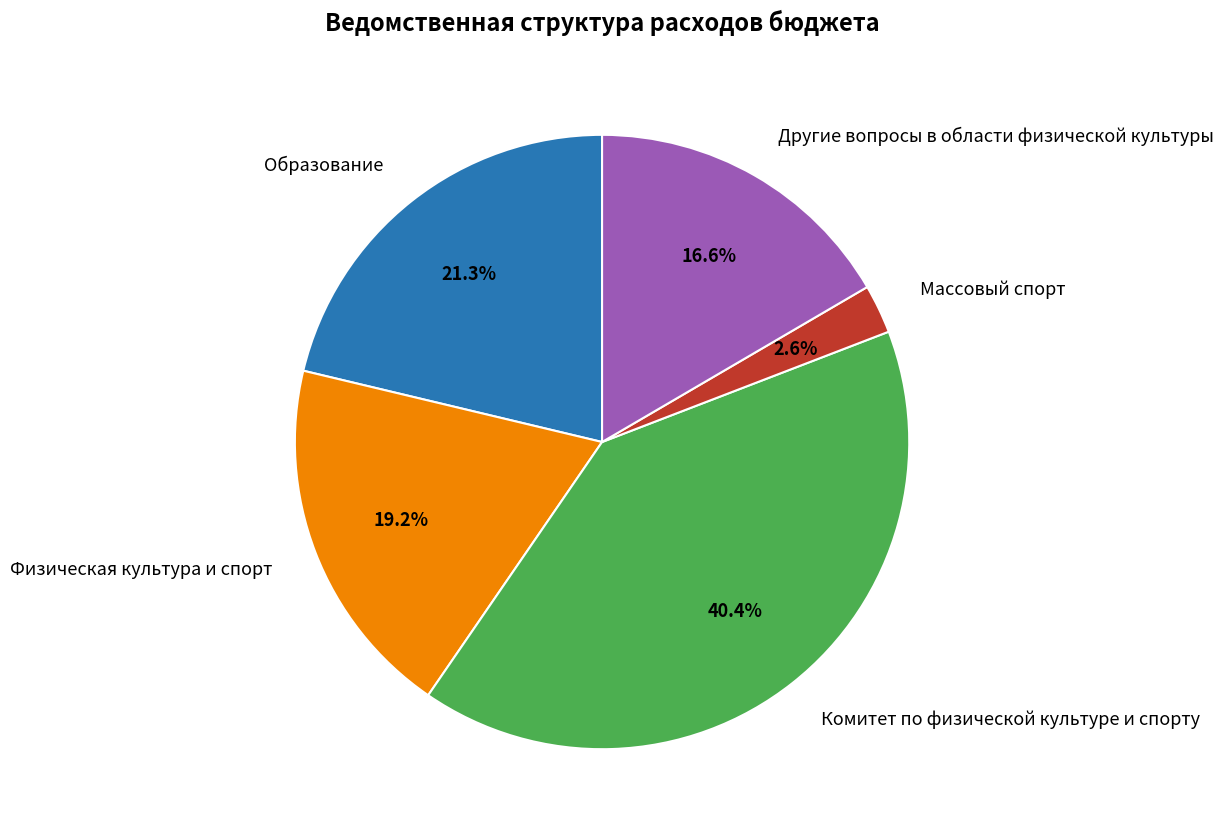

Combined, do Образование and Физическая культура и спорт account for over 50%?

No